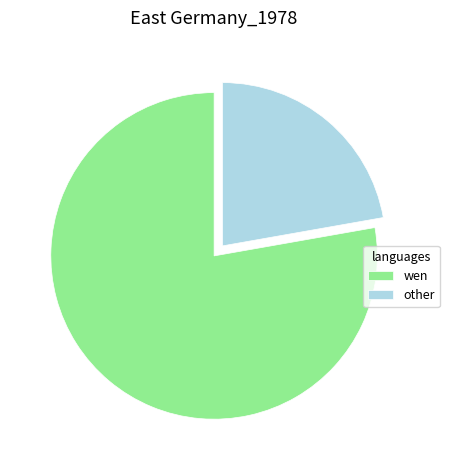

How many segments does this pie chart have?

2